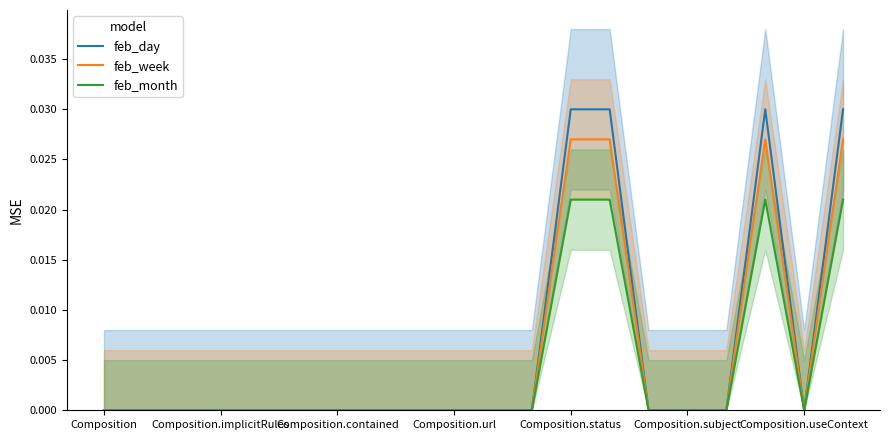

Where is the first local minimum for feb_week?

Composition.useContext